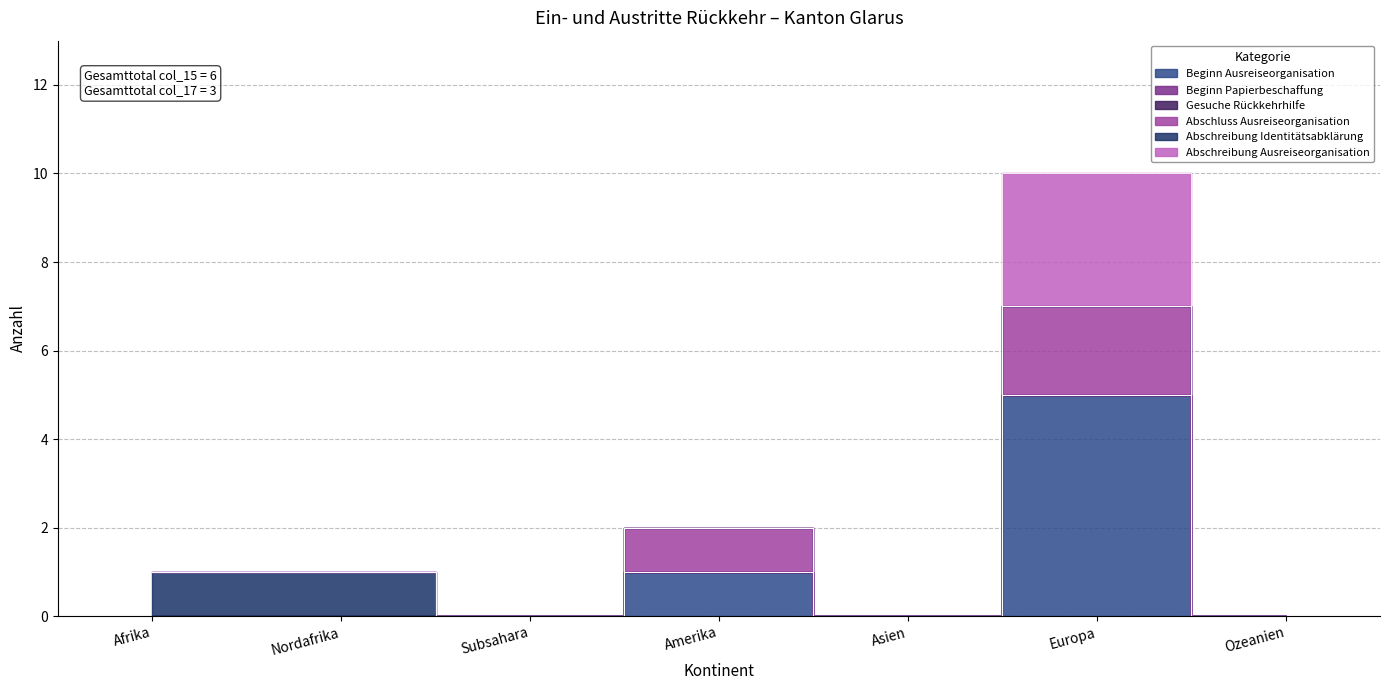

Which series has the widest spread of values?

Beginn Ausreiseorganisation